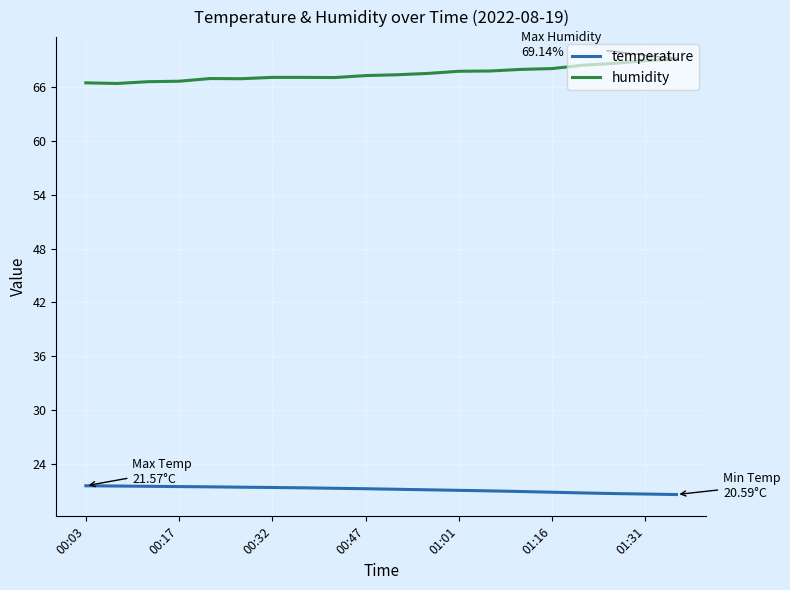

Which series has the largest total across all categories?

humidity